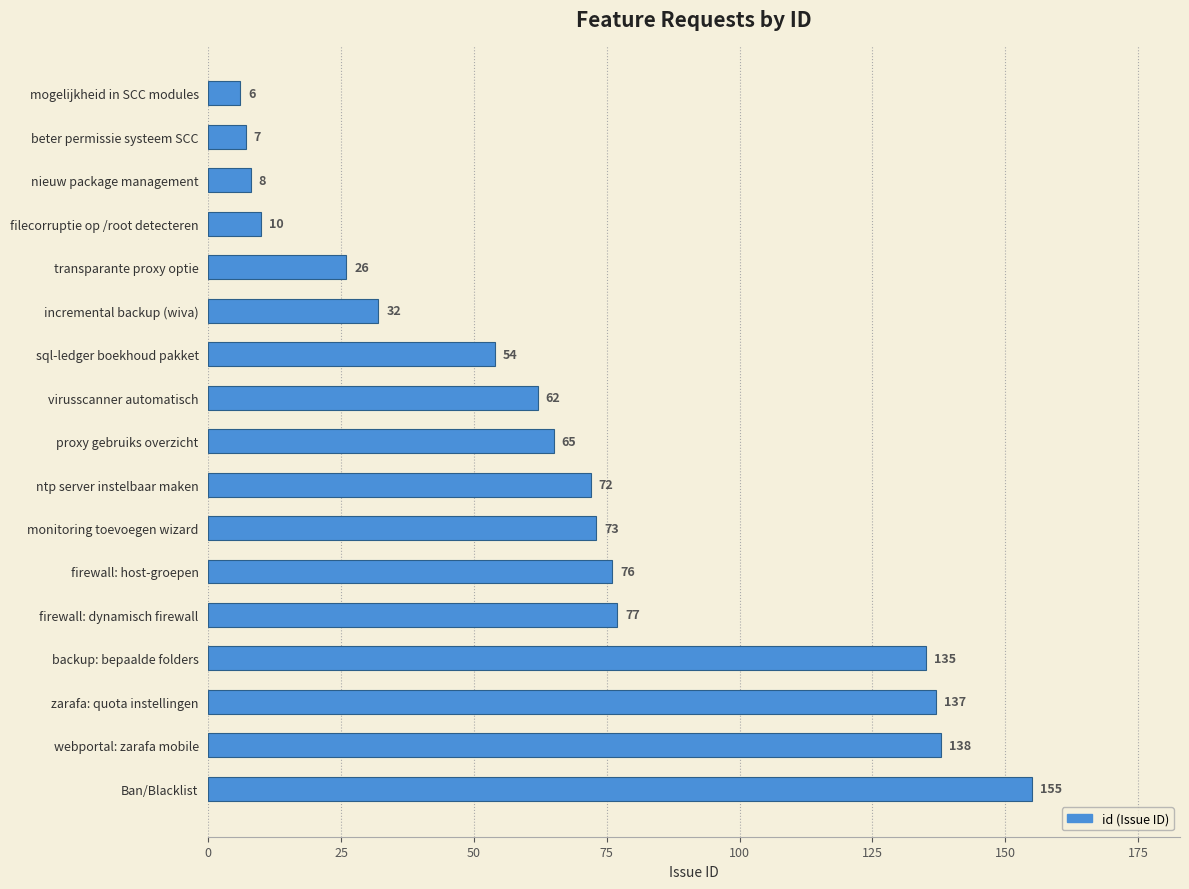

What is the smallest value displayed?

6